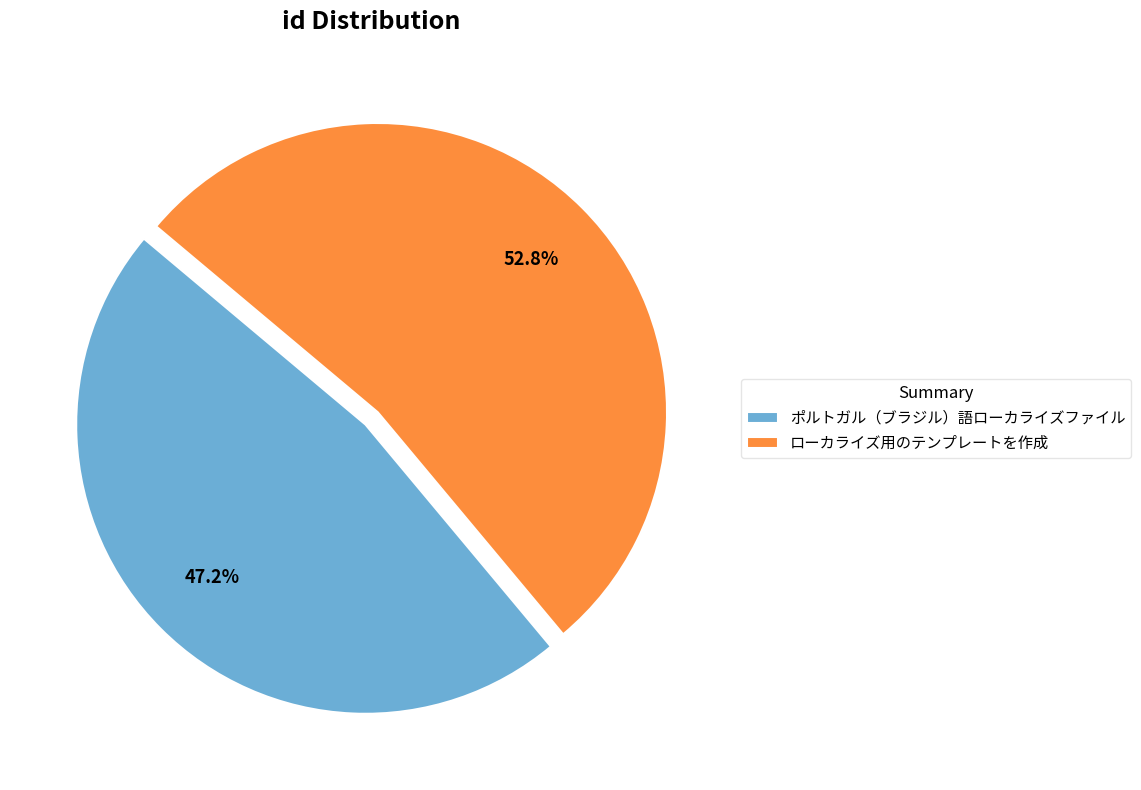

Approximately how many times larger is the value at ポルトガル（ブラジル）語ローカライズファイル compared to ローカライズ用のテンプレートを作成?

0.9